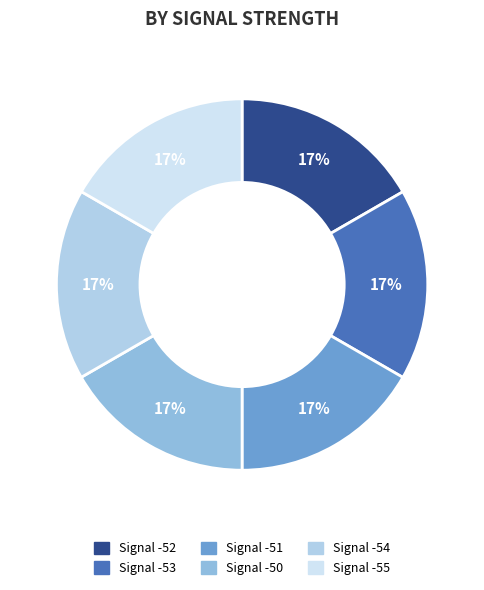

Does Signal -53 represent more than half of the total?

No